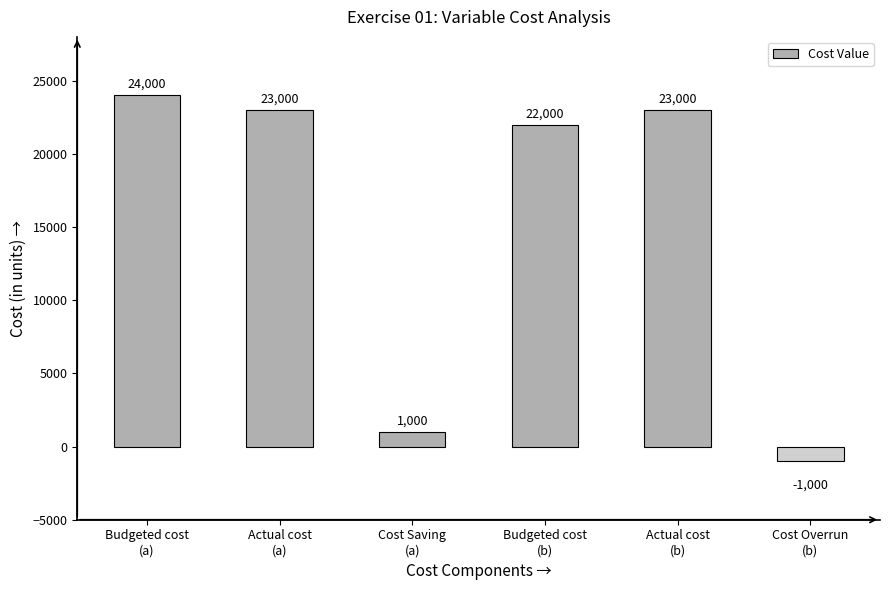

What is the difference between the values at Budgeted cost
(a) and Actual cost
(b)?

1000